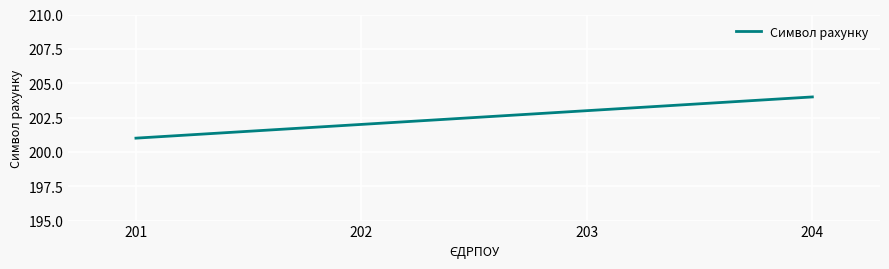

What is the sum of the values at 203 and 204?

407